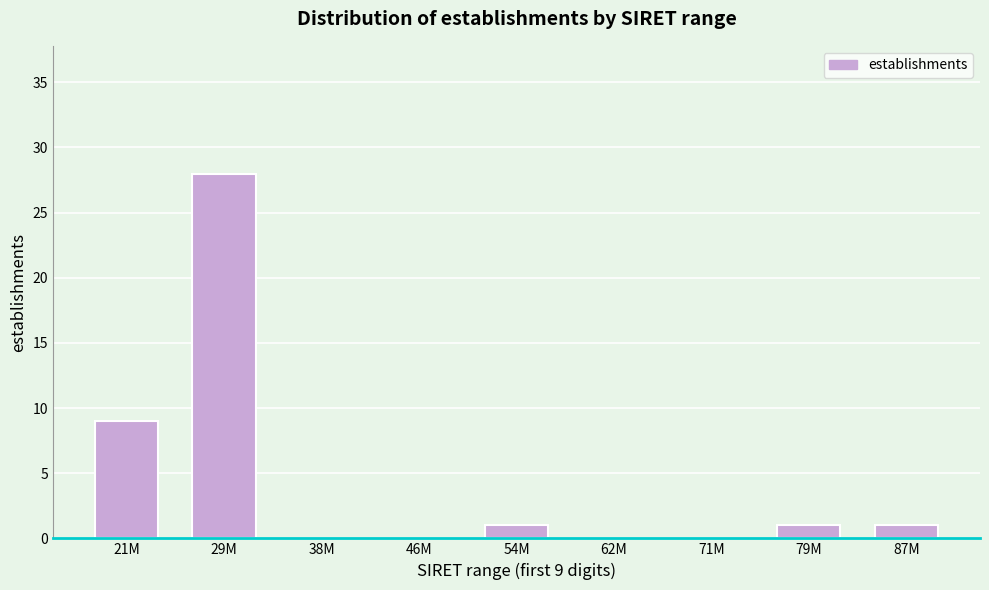

Reading left to right, transcribe all the data shown in this chart.

21M=9	29M=28	38M=0	46M=0	54M=1	62M=0	71M=0	79M=1	87M=1